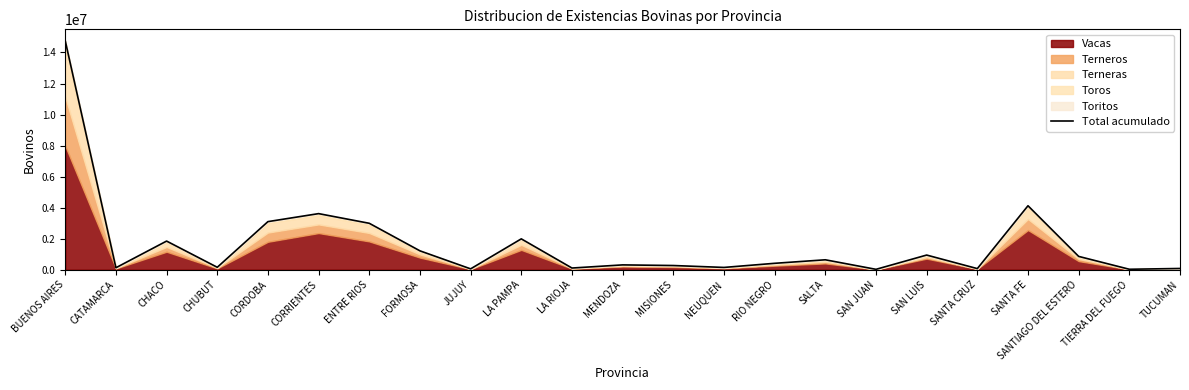

What is the approximate value at CORRIENTES?

3614437